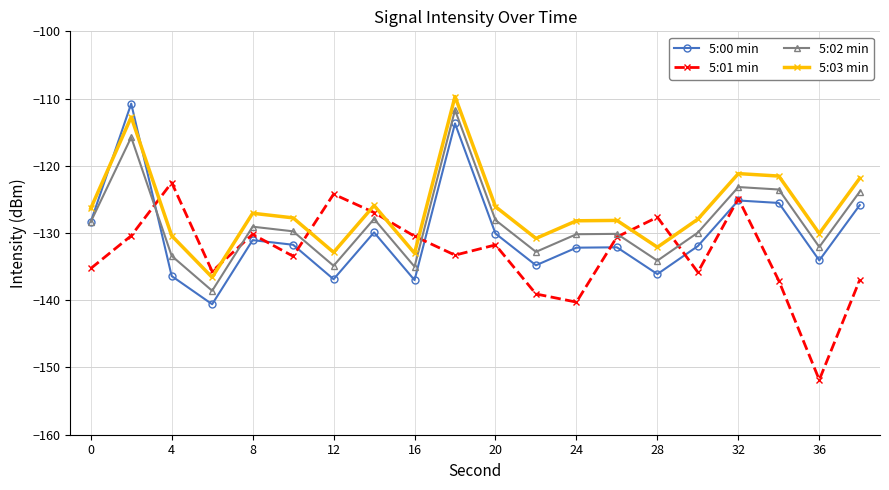

True or false: 5:00 min has more than 2 interior local peaks.

True